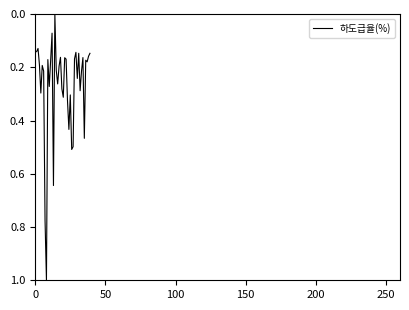

What is the greatest value displayed?

1.0